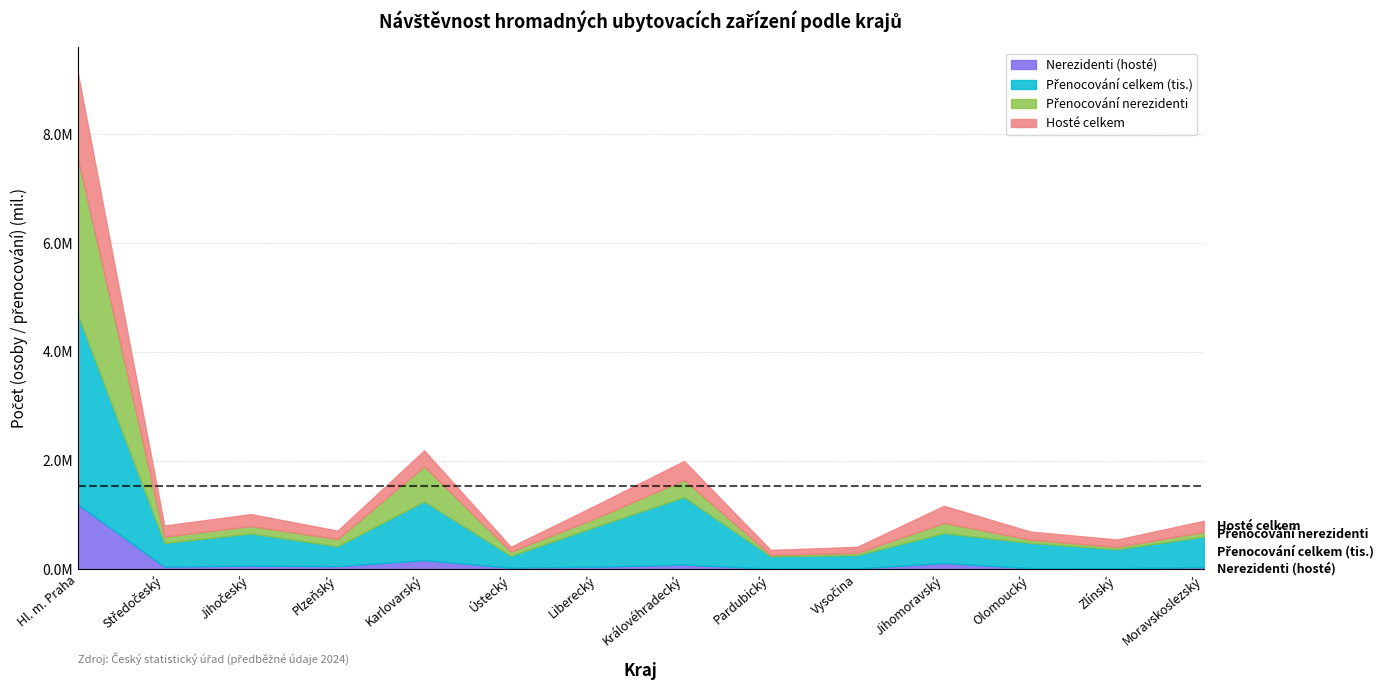

What is the sum of all Nerezidenti (hosté) values?

1942073